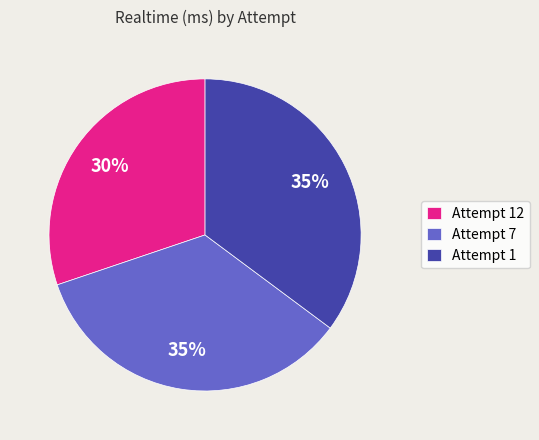

Is there any slice that represents more than half of the pie?

No